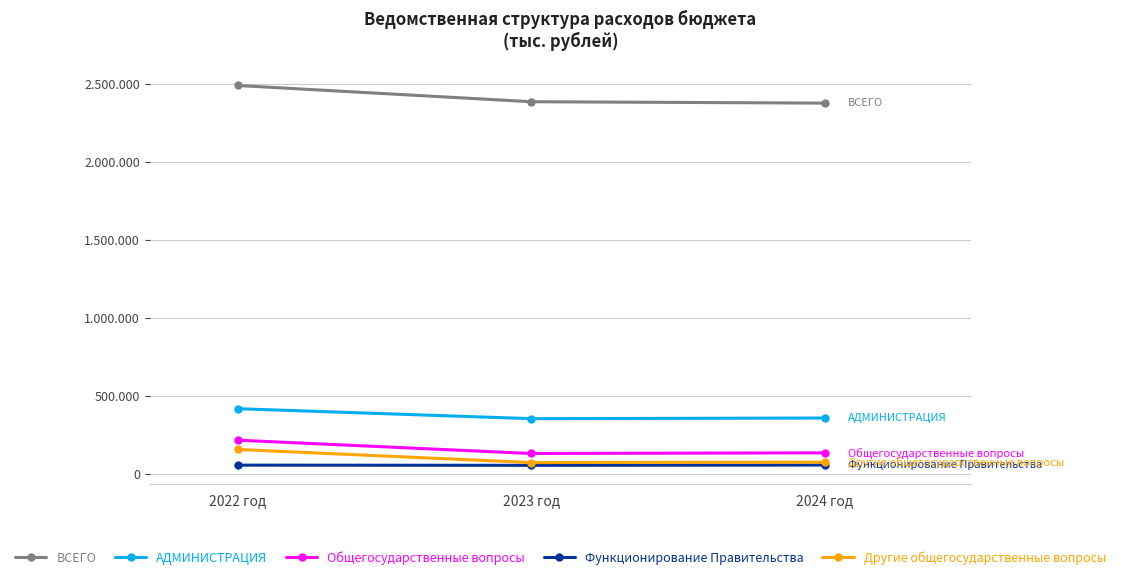

Does the chart have visible grid lines?

Yes